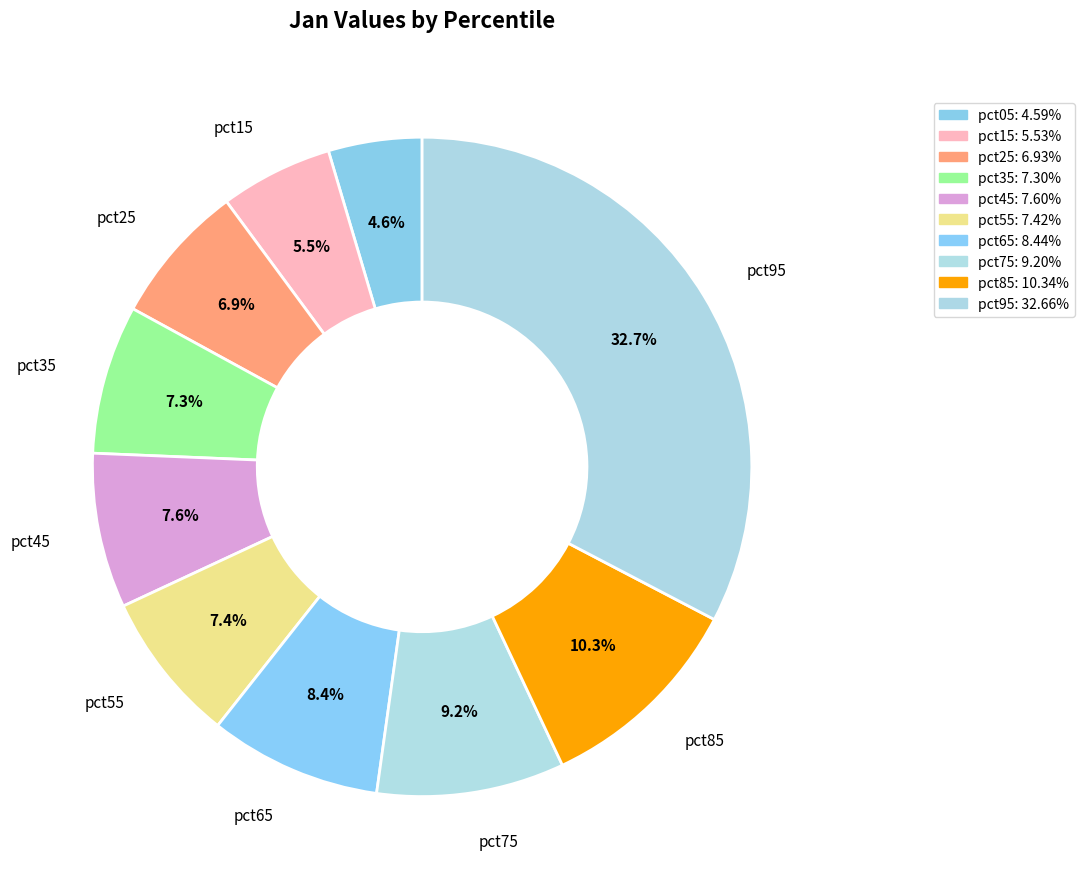

To the nearest percent, what is the combined percentage of pct45 and pct55?

15%